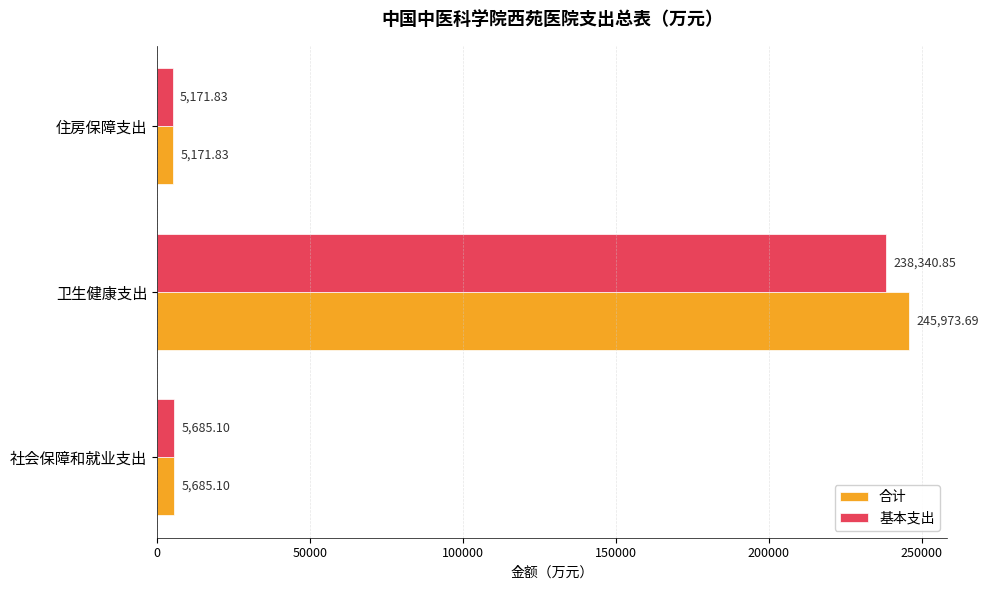

How many data points in 合计 are above 5685?

2